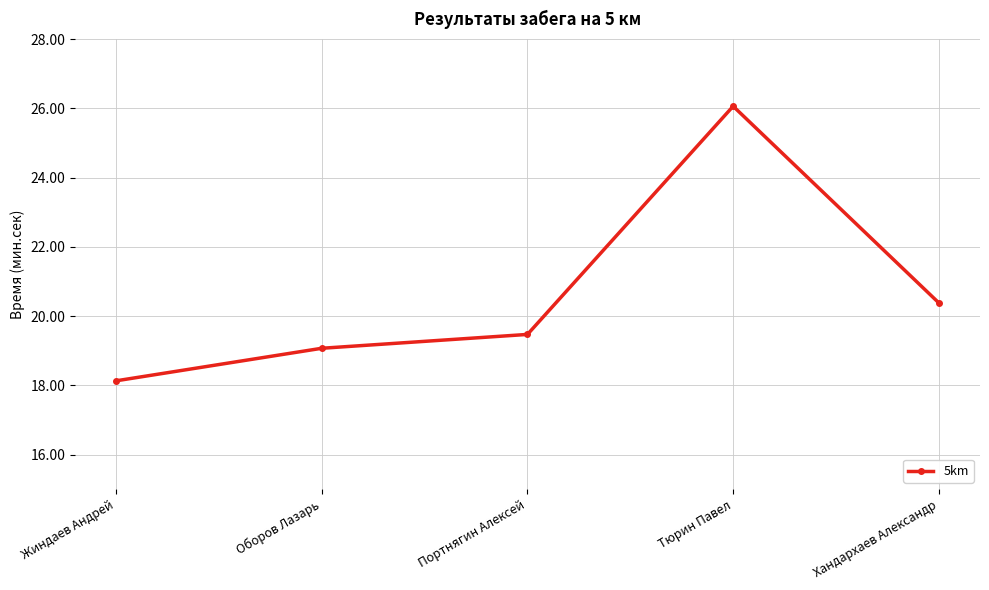

Reading left to right, list all the values displayed in this chart.

Жиндаев Андрей=18.1	Оборов Лазарь=19.1	Портнягин Алексей=19.5	Тюрин Павел=26.1	Хандархаев Александр=20.4